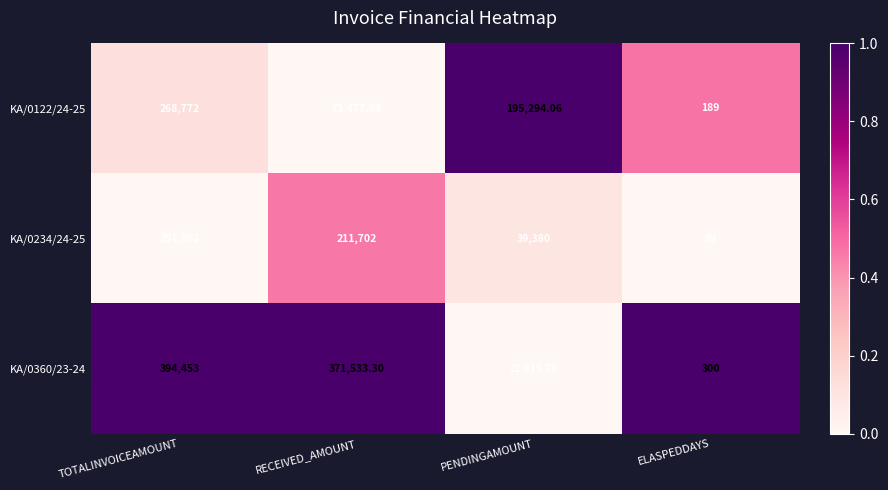

List the series in order of their peak value, lowest first.

KA/0234/24-25, KA/0122/24-25, KA/0360/23-24